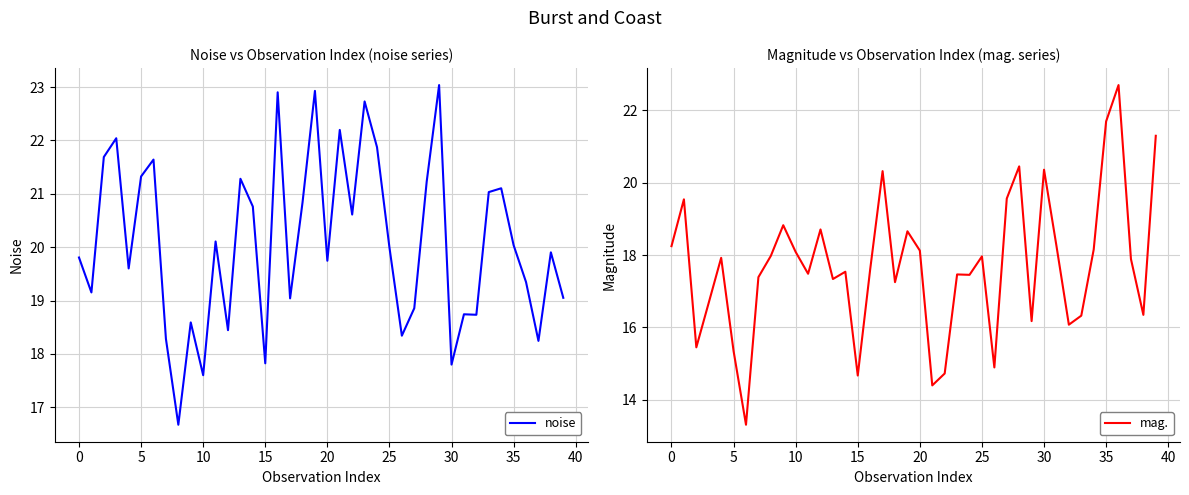

What is the highest value of the noise series?

23.0